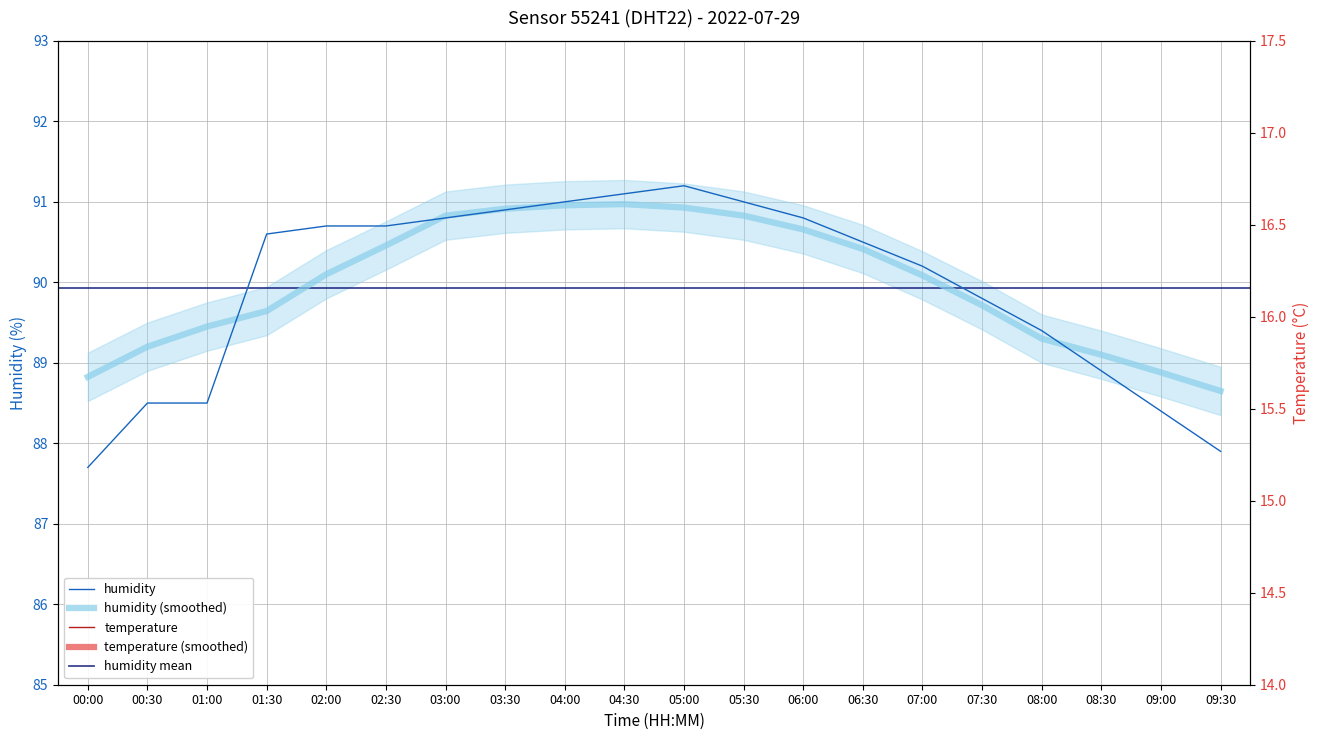

Is the value of humidity at 07:00 greater than the value of temperature at 05:00?

Yes